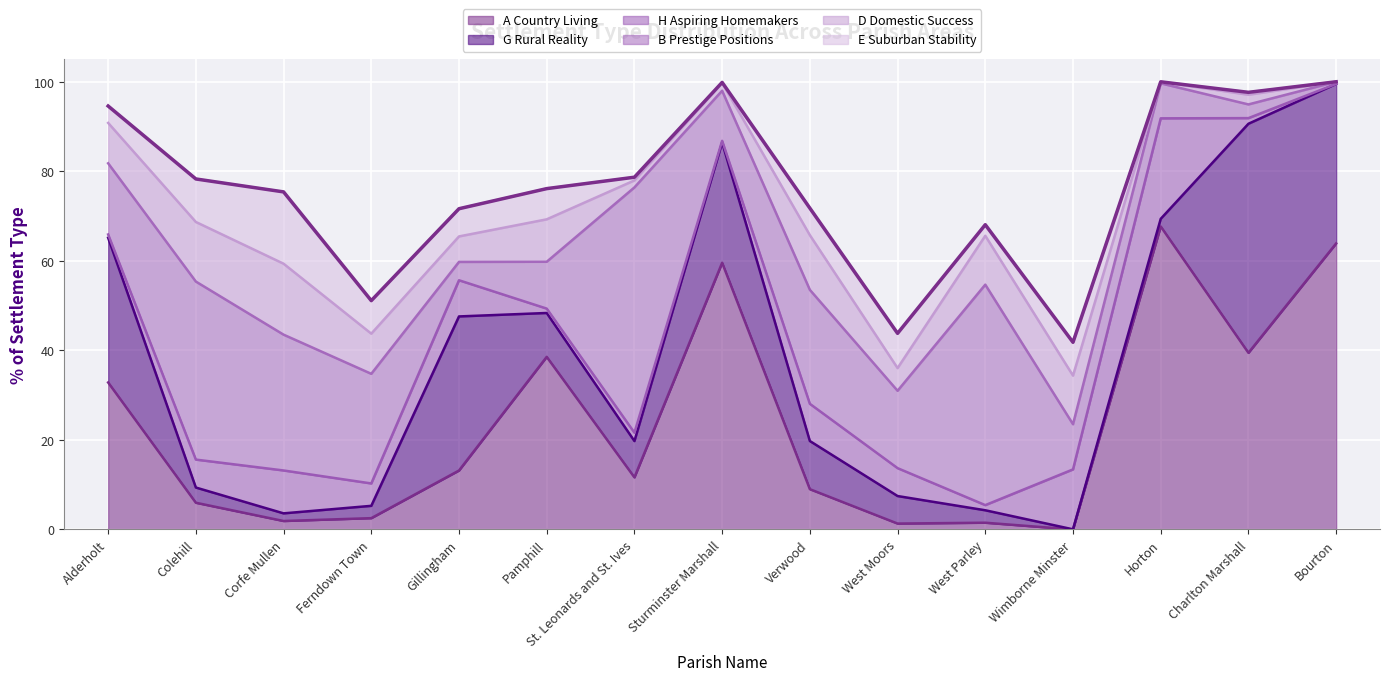

True or false: A Country Living has more than 0 interior local peaks.

True